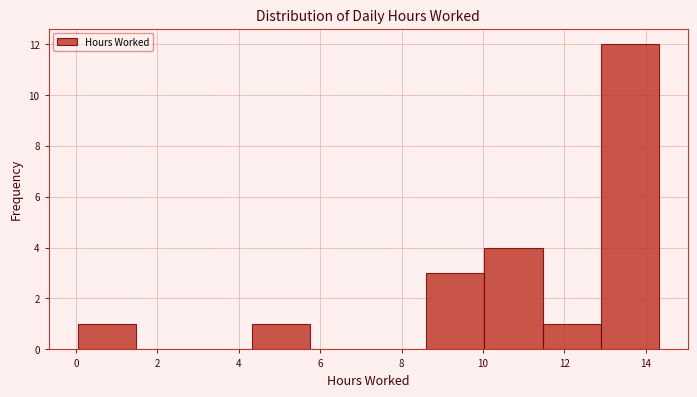

Reading left to right, transcribe this chart: for each bar, give the range it covers on the x-axis and its height. Neither the bar edges nor the heights are printed on the chart, so give them approximately, as read against the axes.

0.0 to 1.4: 1
1.4 to 2.8: 0
2.8 to 4.4: 0
4.4 to 5.8: 1
5.8 to 7.2: 0
7.2 to 8.6: 0
8.6 to 10.0: 3
10.0 to 11.4: 4
11.4 to 12.8: 1
12.8 to 14.4: 12